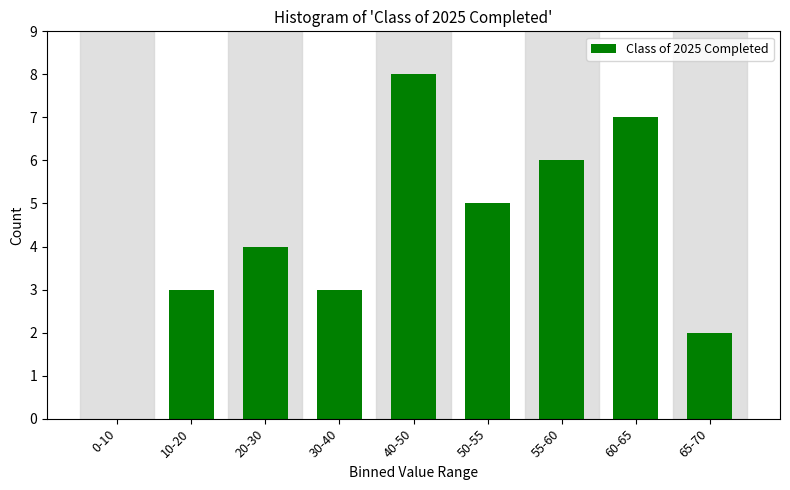

Reading left to right, what are all the values shown in this chart?

0-10=0	10-20=3	20-30=4	30-40=3	40-50=8	50-55=5	55-60=6	60-65=7	65-70=2